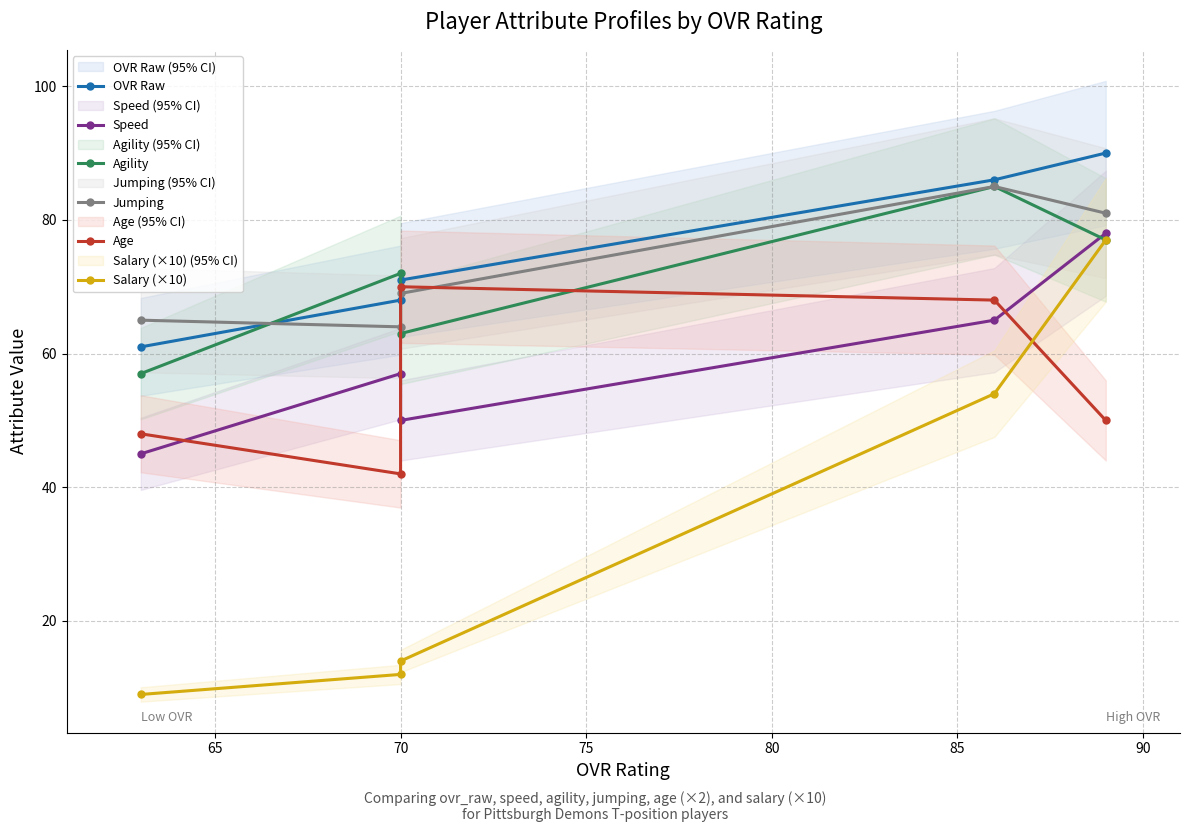

True or false: OVR Raw has more than 0 points higher than both neighbors.

False